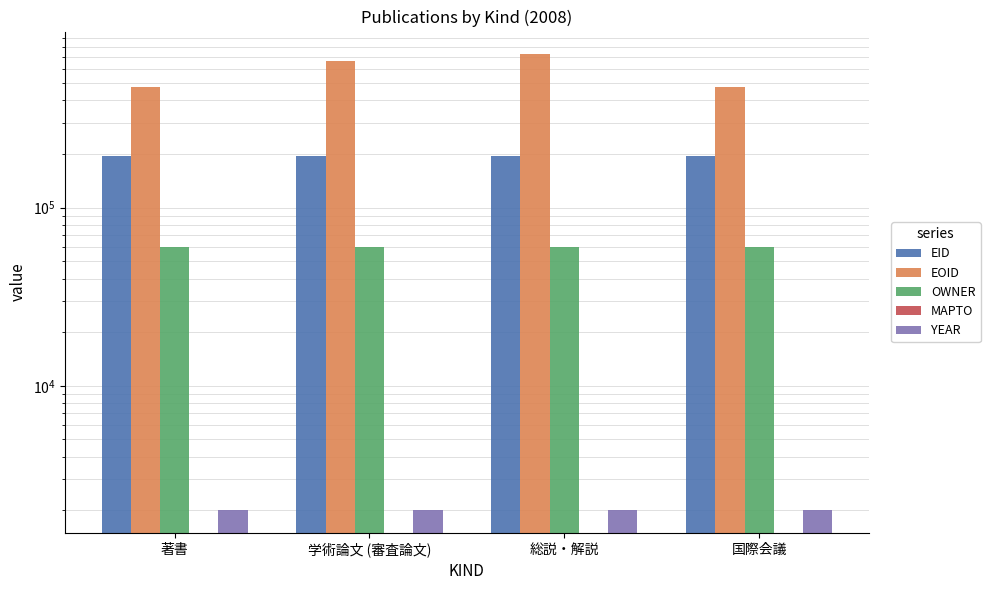

How many bars are there in each group?

5